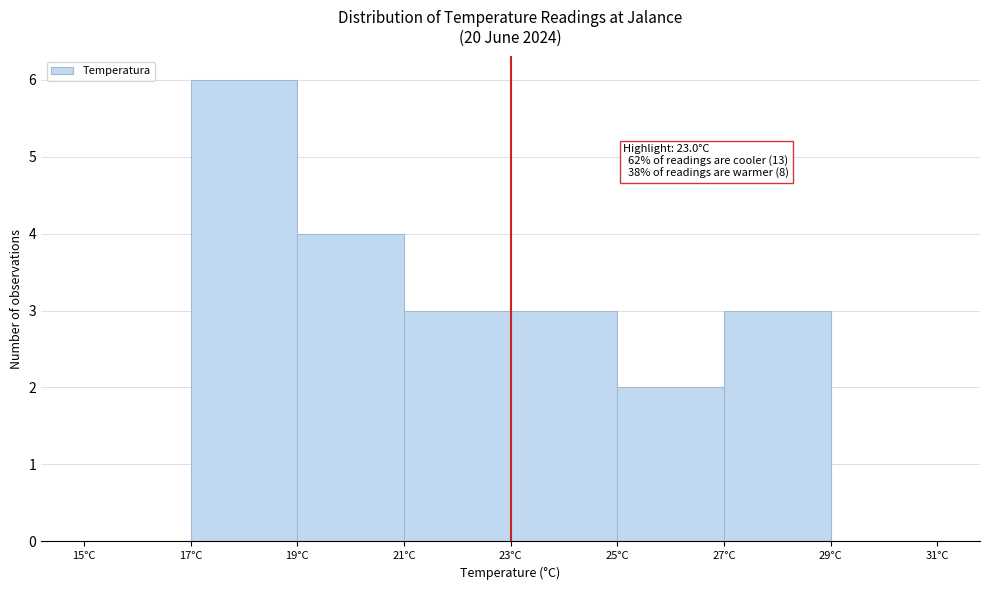

Which range on the x-axis has the tallest bar?

17 to 19